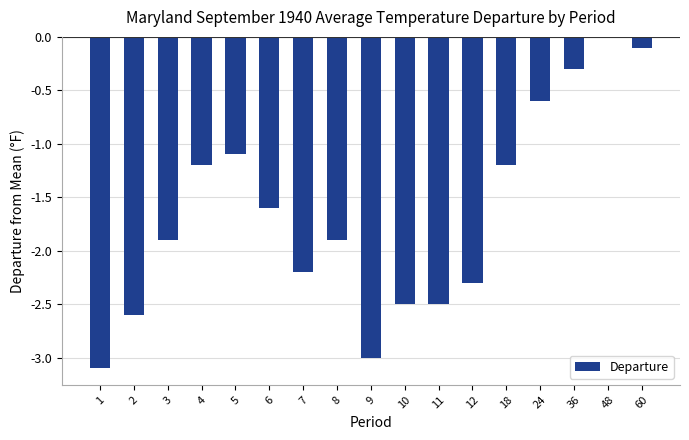

Reading left to right, transcribe all the data shown in this chart.

1=-3.1	2=-2.6	3=-1.9	4=-1.2	5=-1.1	6=-1.6	7=-2.2	8=-1.9	9=-3.0	10=-2.5	11=-2.5	12=-2.3	18=-1.2	24=-0.6	36=-0.3	48=0.0	60=-0.1